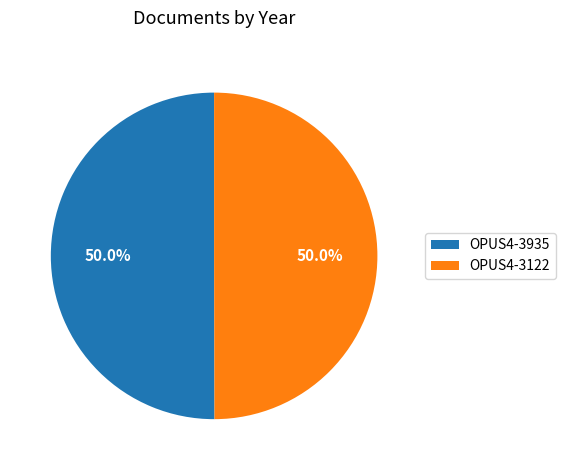

How many segments does this pie chart have?

2